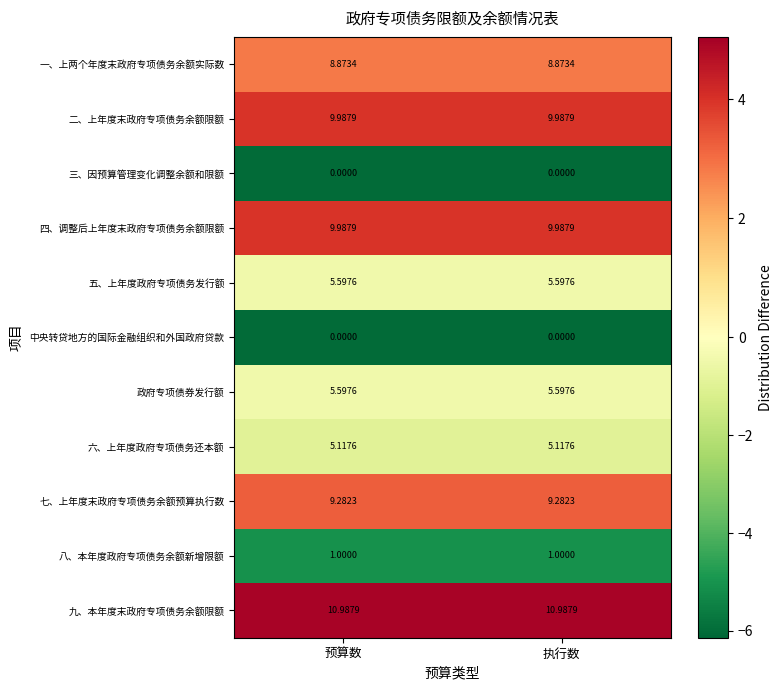

What is the difference between the highest and lowest values at 执行数?

11.0